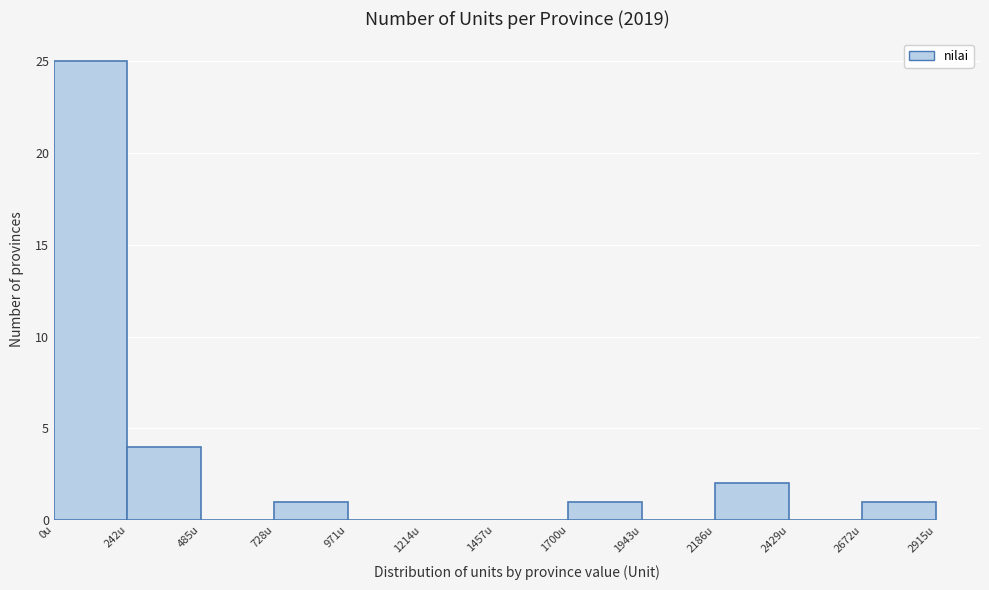

What is the height of the bar covering 1700 to 1950 on the x-axis? Neither the bar edges nor the heights are printed on the chart, so give them approximately, as read against the axes.

1